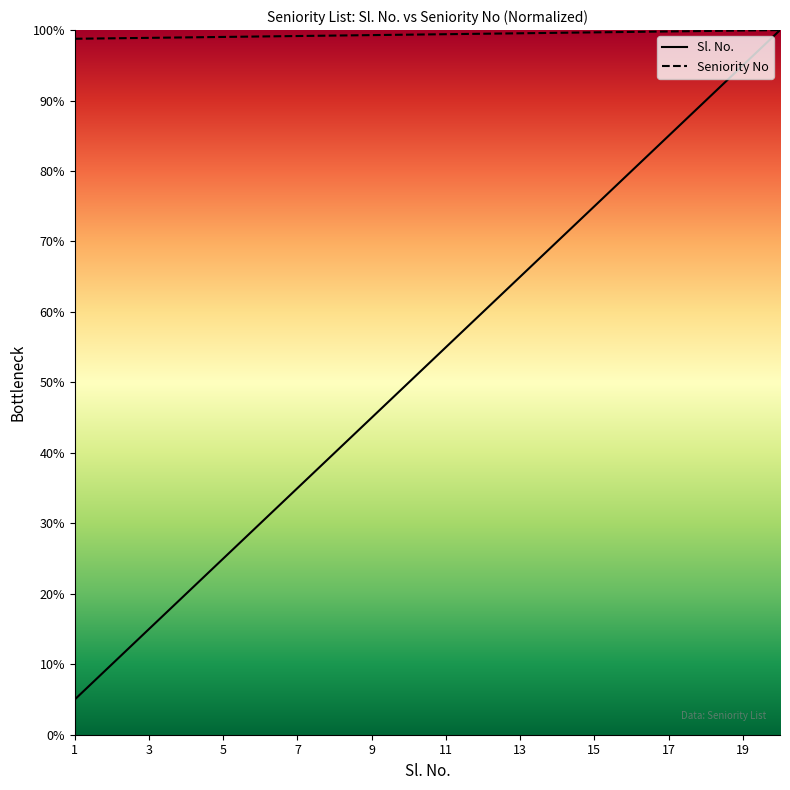

True or false: Sl. No. has more than 1 points higher than both neighbors.

False